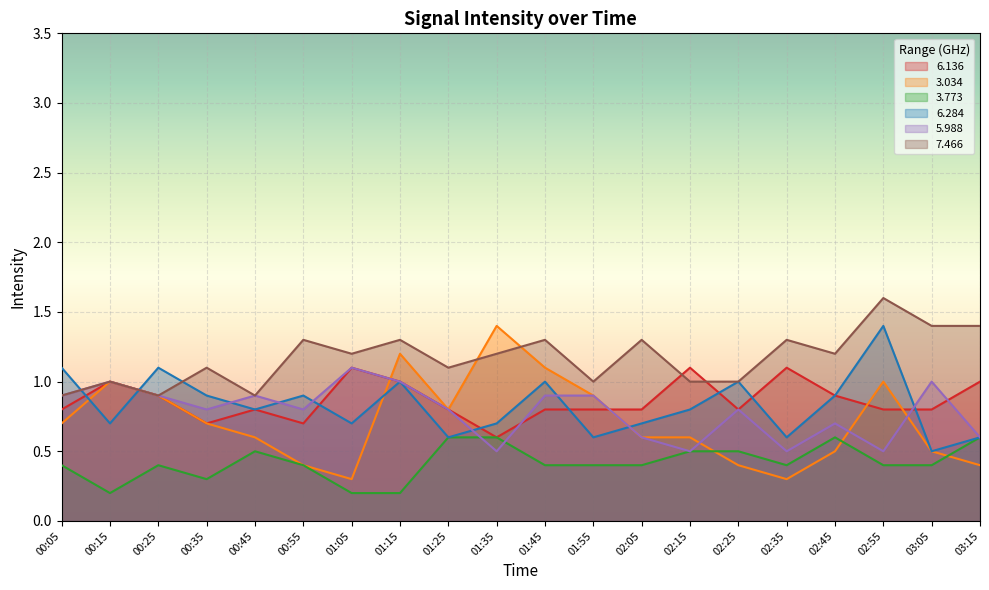

What is the difference between the 3.034 values at 02:55 and 00:35?

0.3